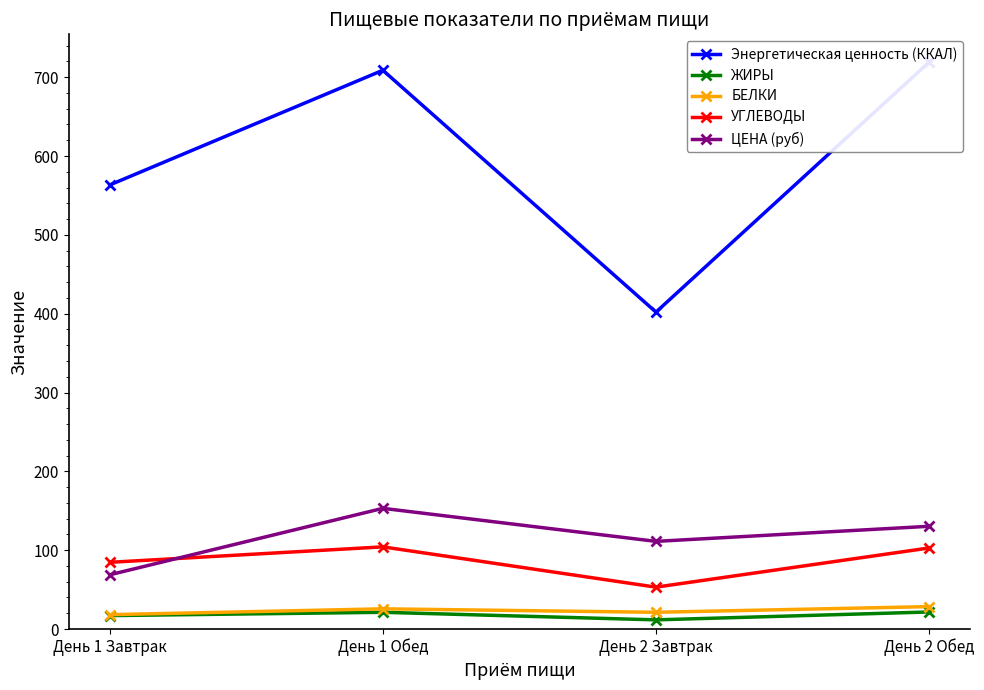

What is the average value of the УГЛЕВОДЫ series?

86.2